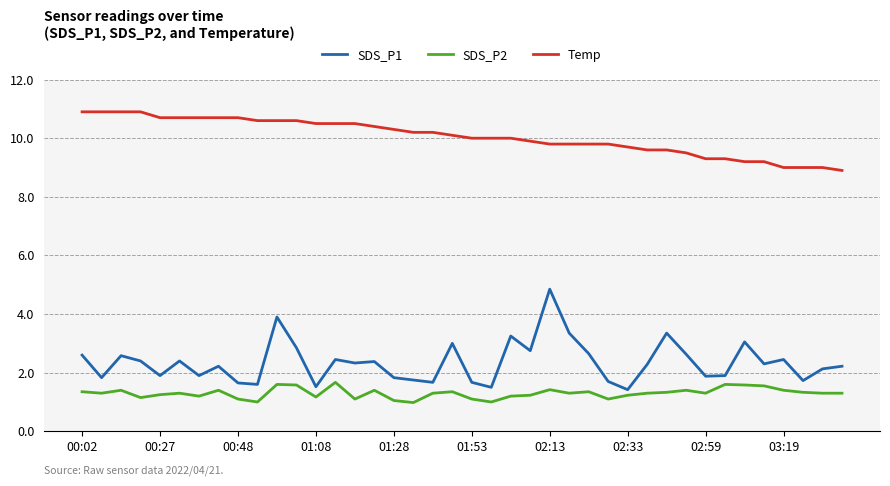

True or false: SDS_P2 and Temp intersect in this chart.

False